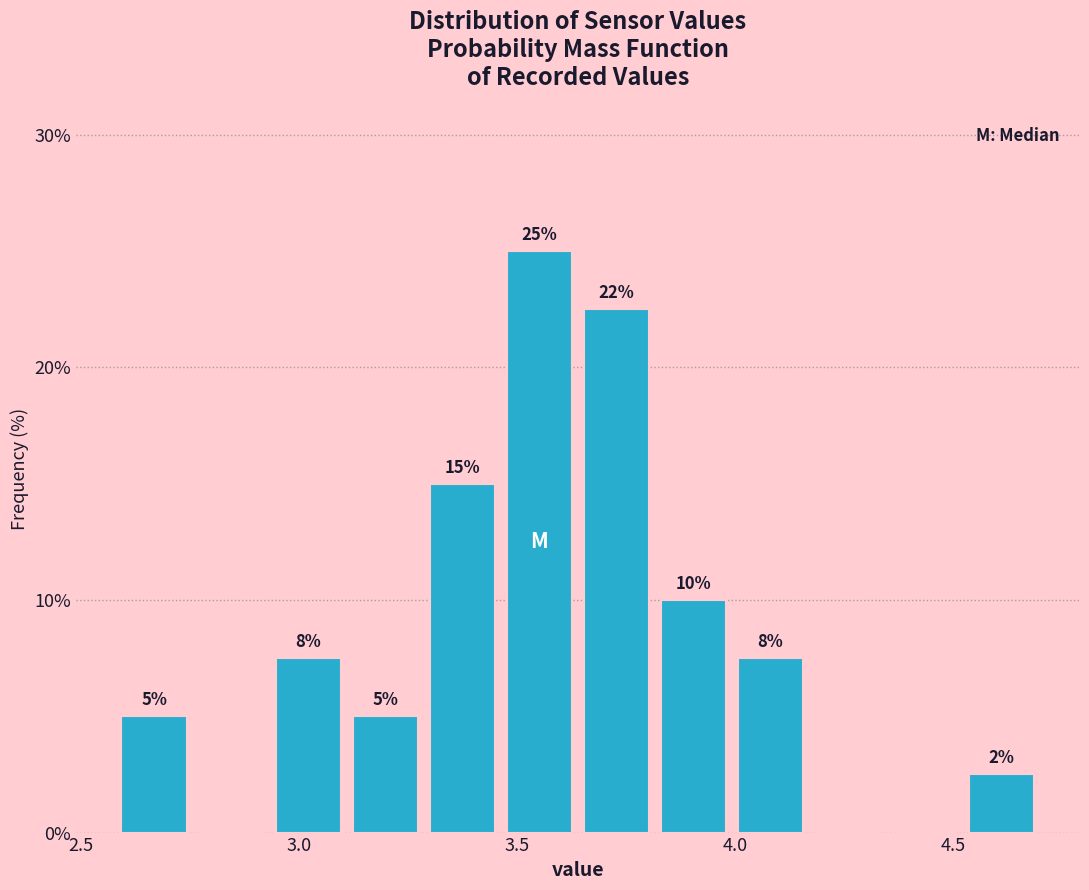

Read against the x-axis, roughly where is the centre of the tallest bar?

3.55